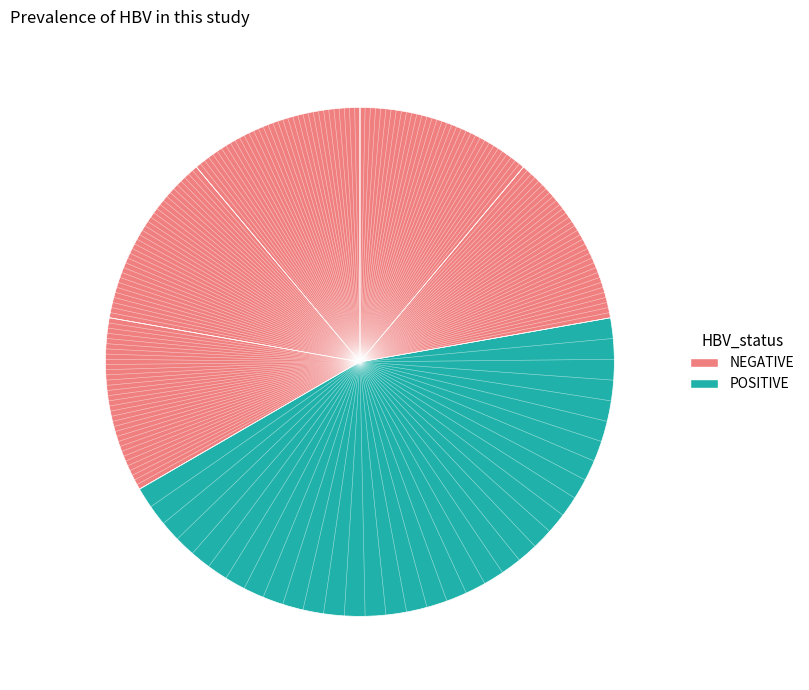

How many segments does this pie chart have?

6